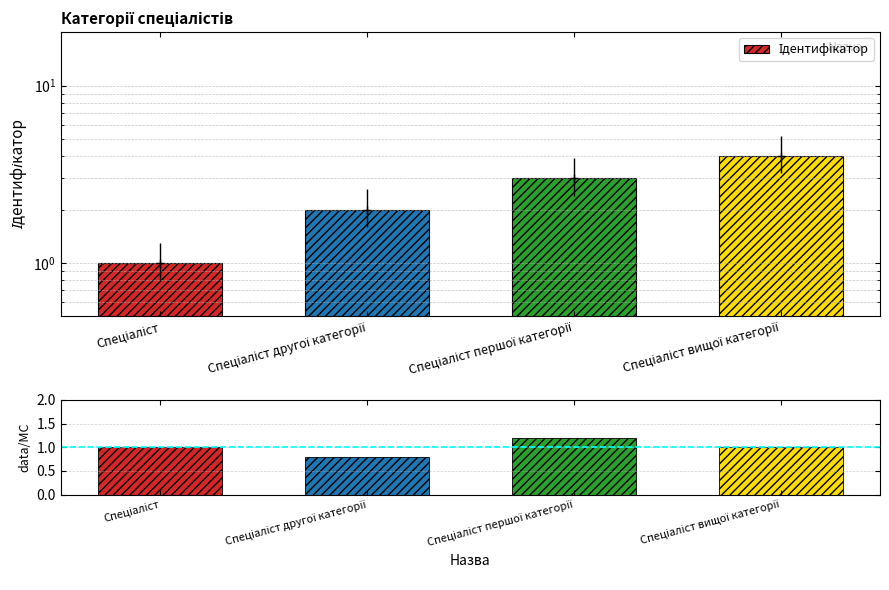

What is the average value?

1.0